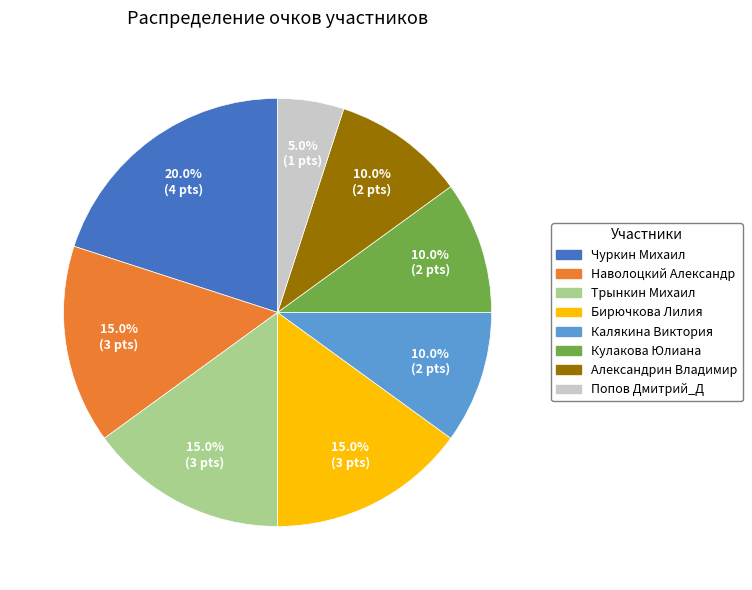

Is there a majority slice in this chart?

No